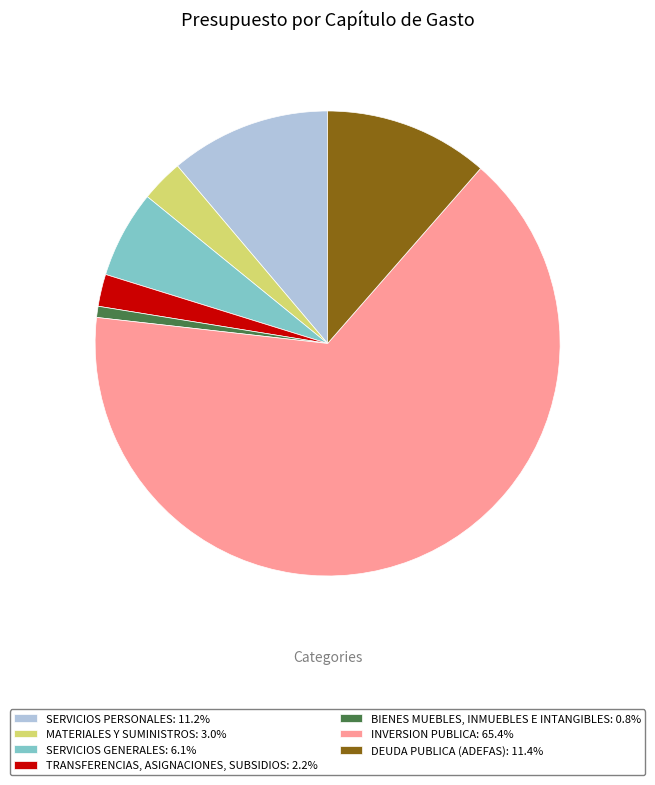

Does MATERIALES Y SUMINISTROS account for over 50% of the chart?

No